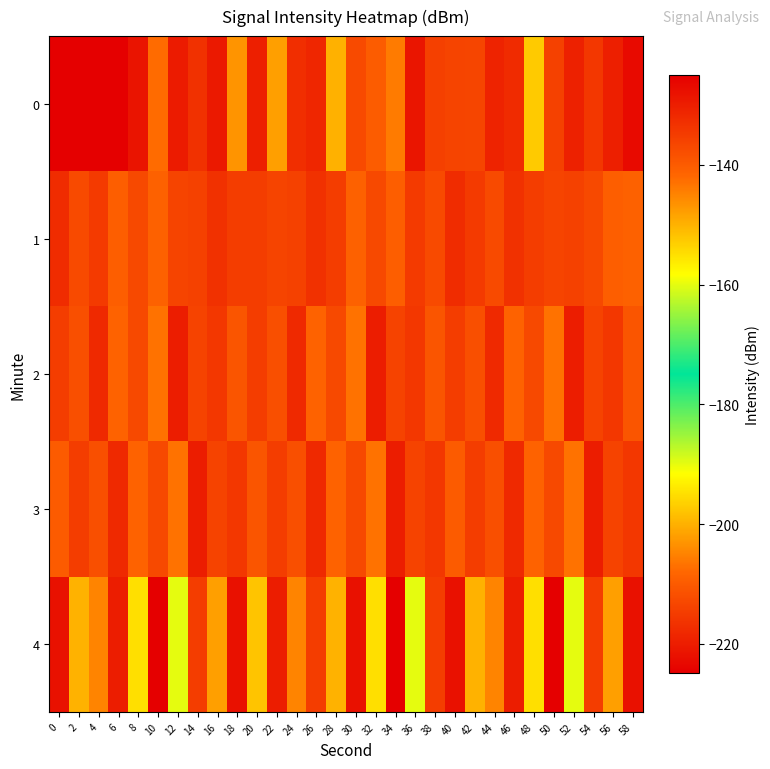

At 42, list the series in order from smallest to largest.

4, 2, 0, 3, 1